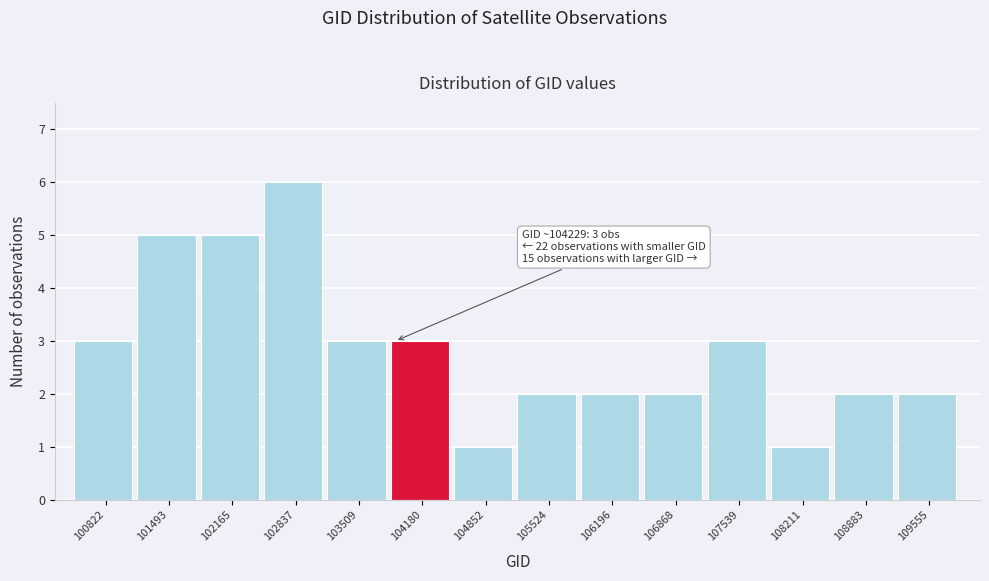

Reading right to left, transcribe all the data shown in this chart.

2	2	1	3	2	2	2	1	3	3	6	5	5	3